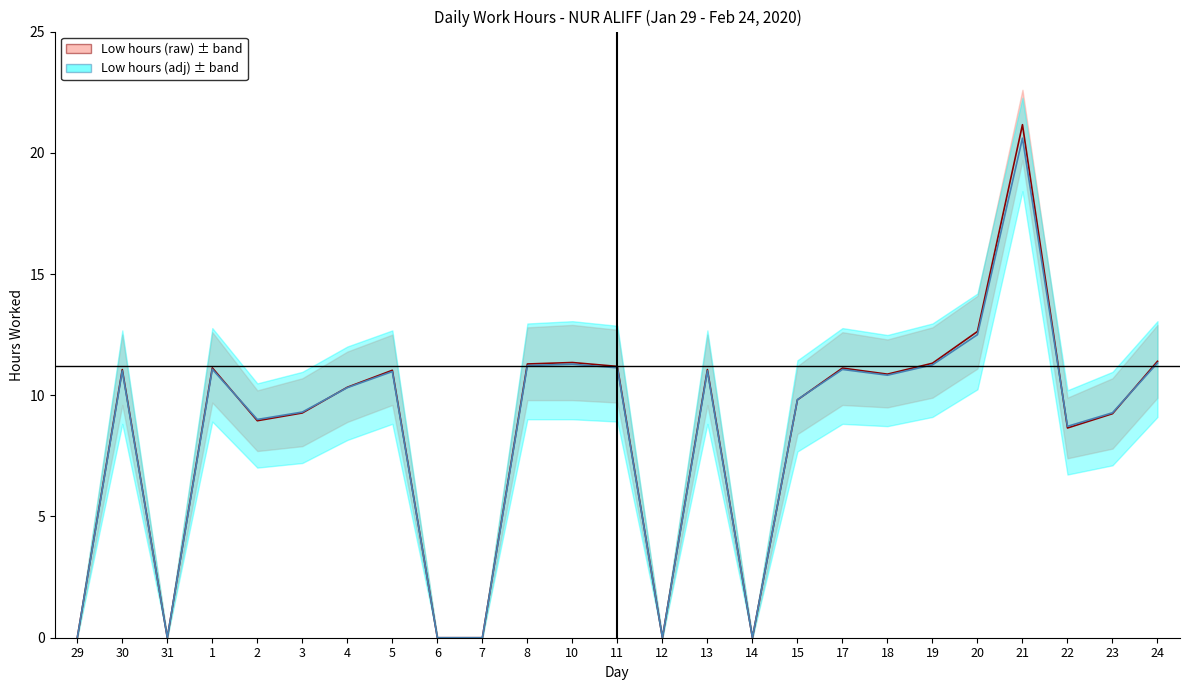

Which series ends up on top after the final intersection of Low hours (adj) and Low hours (raw)?

Low hours (raw)